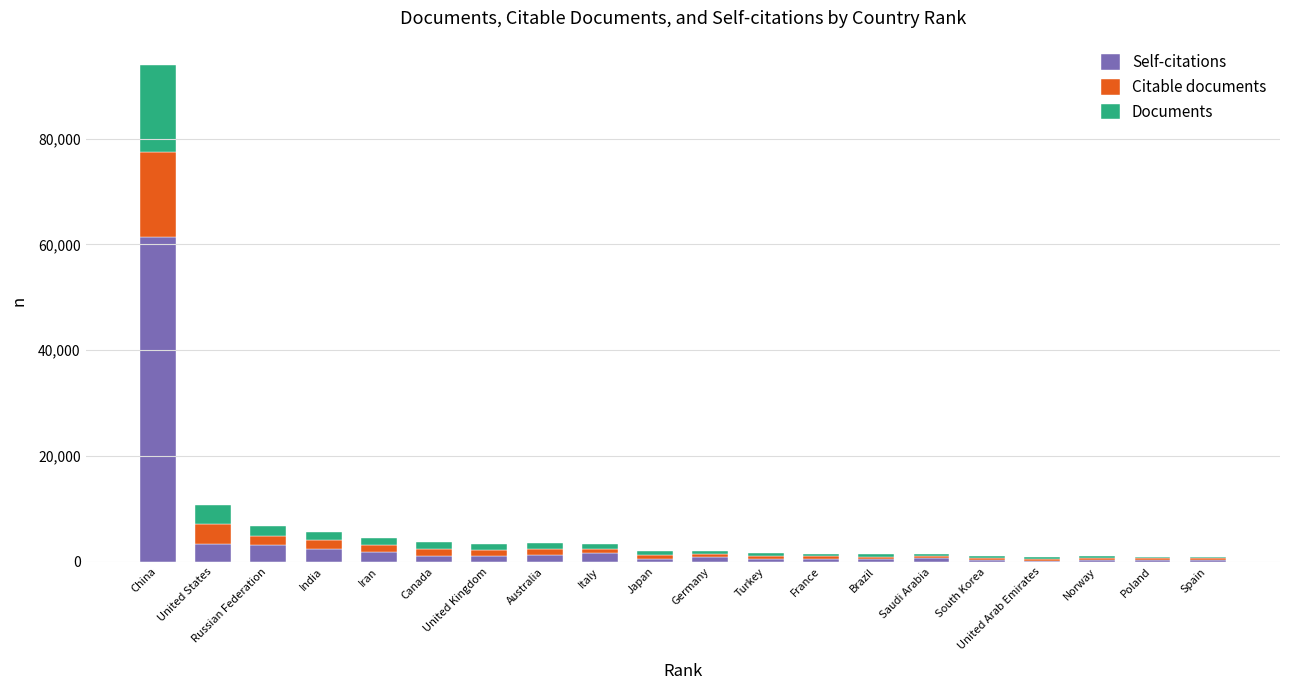

True or false: Self-citations has a value of 3447 at United States.

True